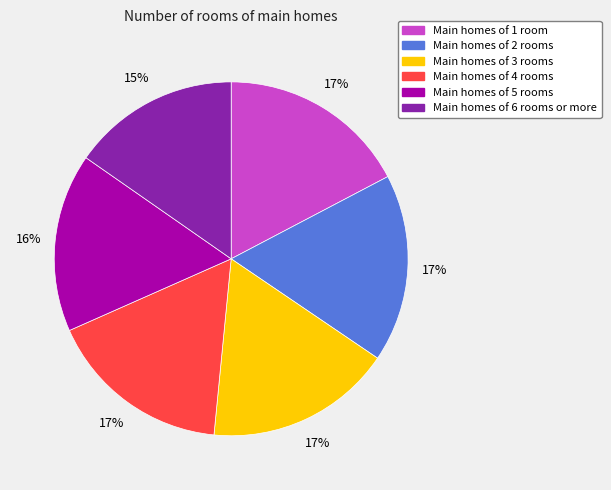

How many slices are in this pie chart?

6